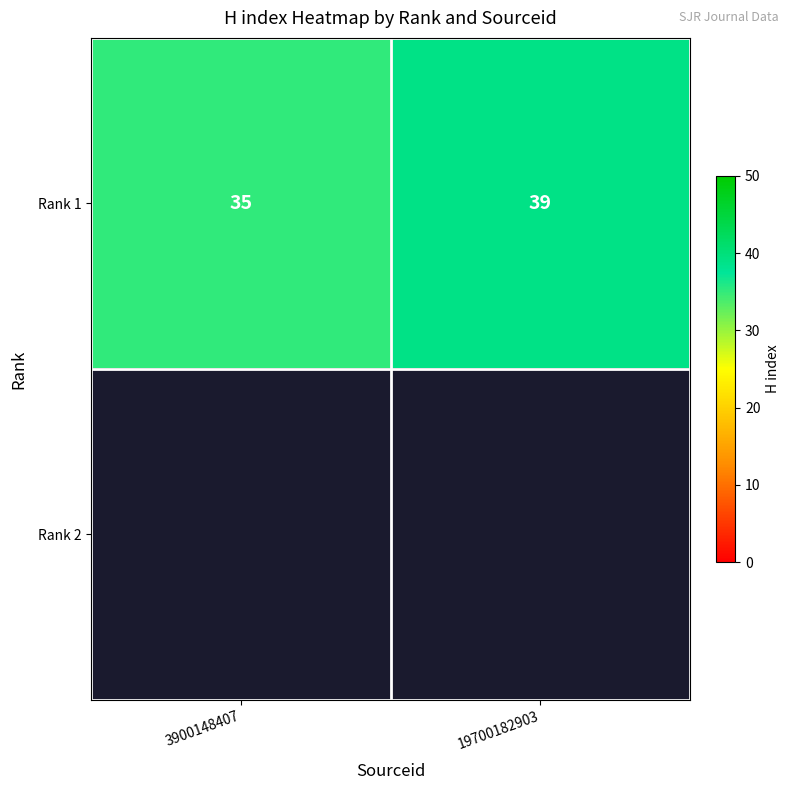

Count the number of data series in this chart.

2